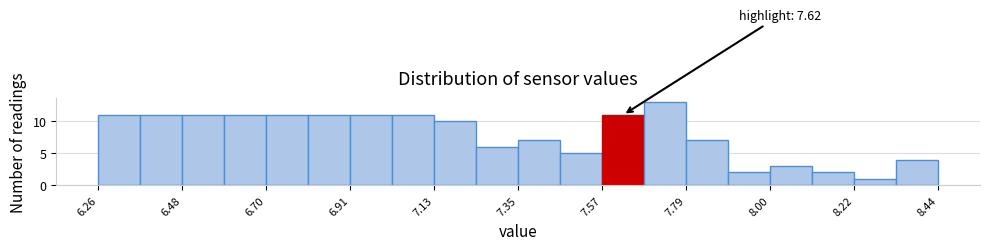

Around what value on the x-axis is the tallest bar? Give the approximate position of its centre, as read against the axis.

7.75